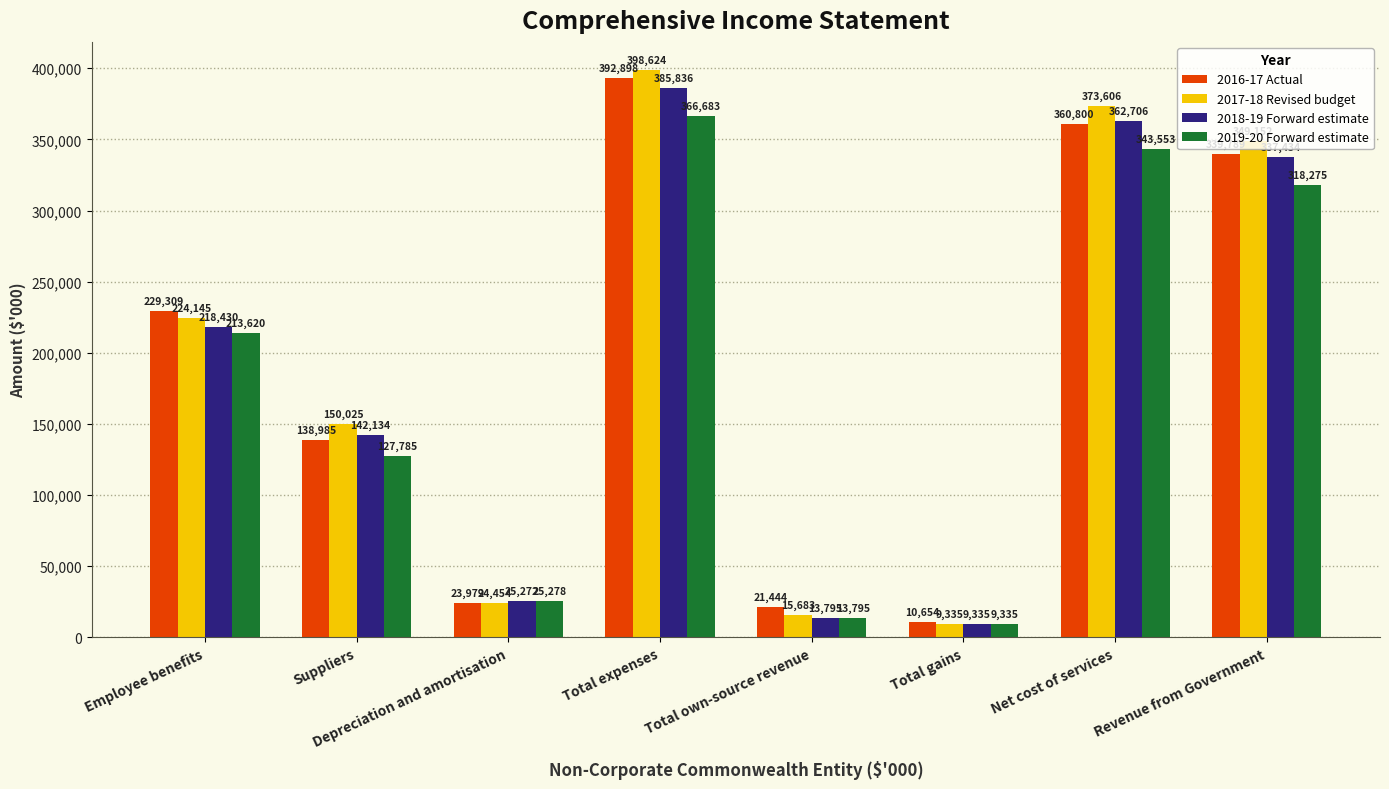

Which series has the largest total across all categories?

2017-18 Revised budget